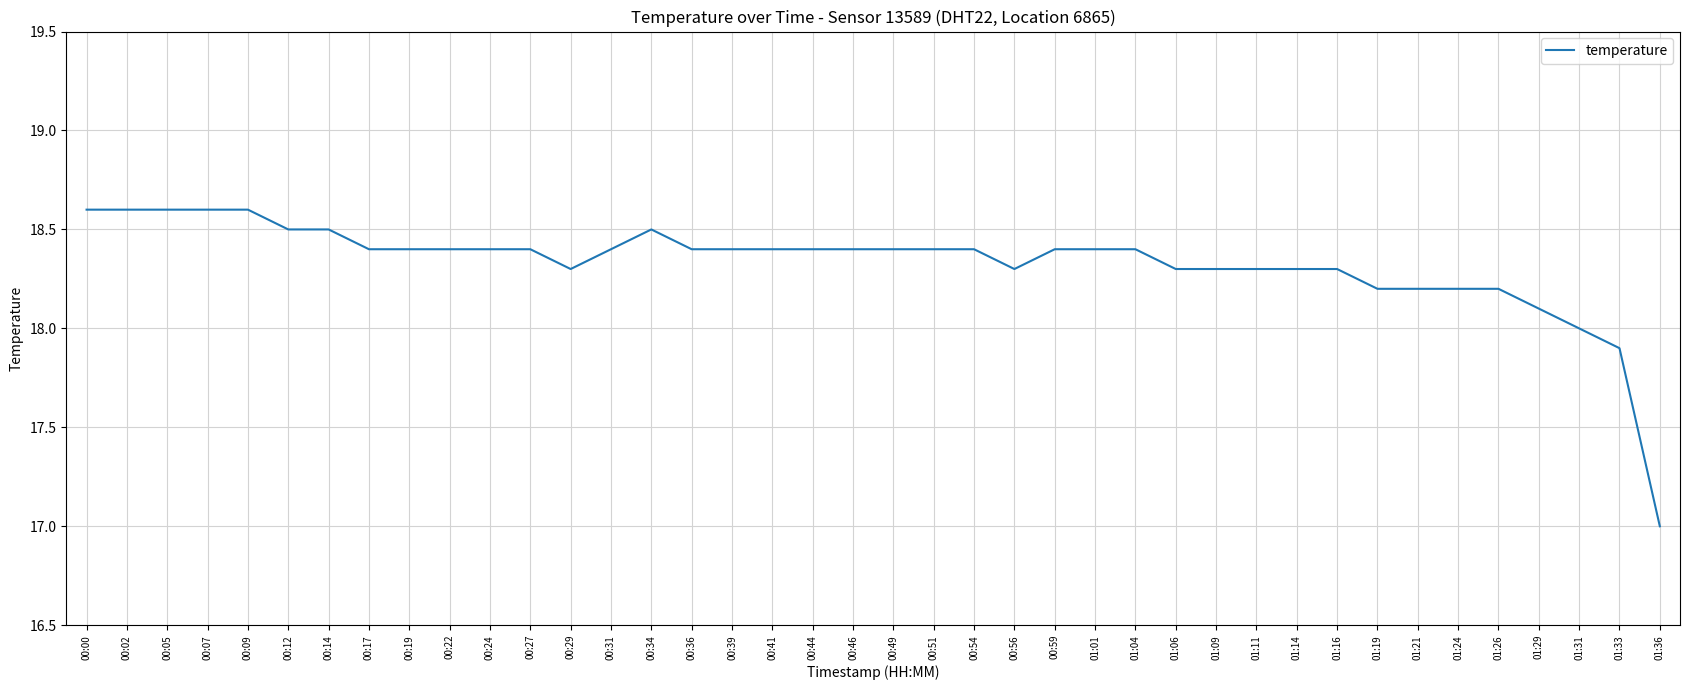

Which has a higher value, 00:19 or 01:16?

00:19